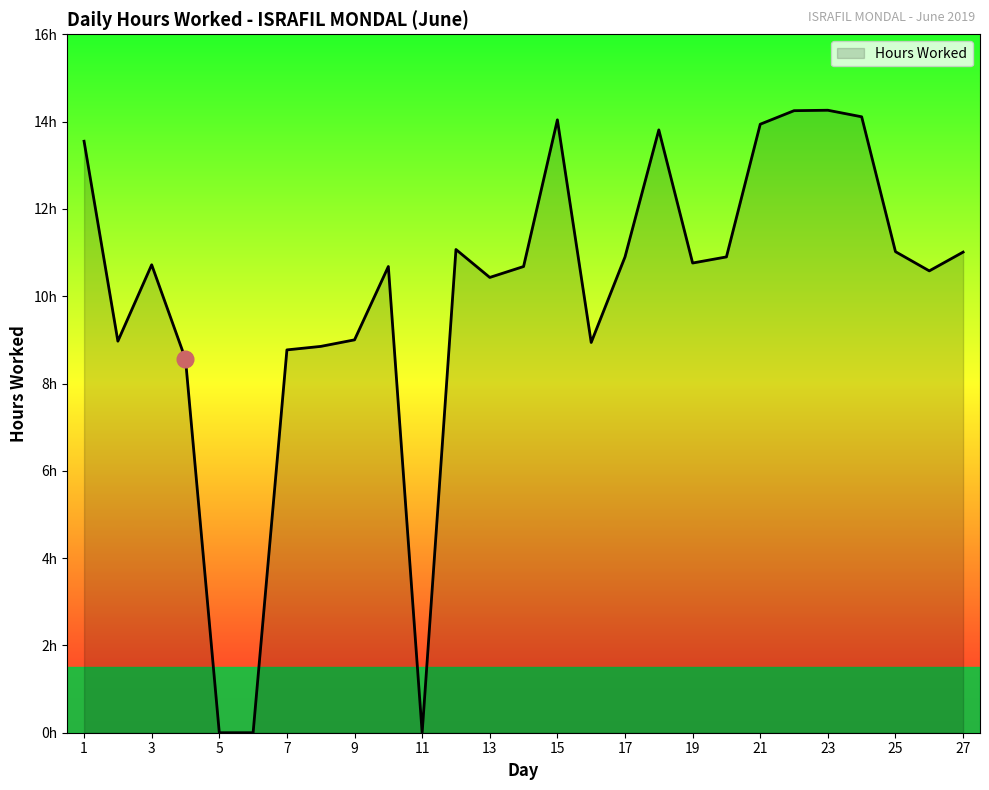

Where is the first local maximum?

3